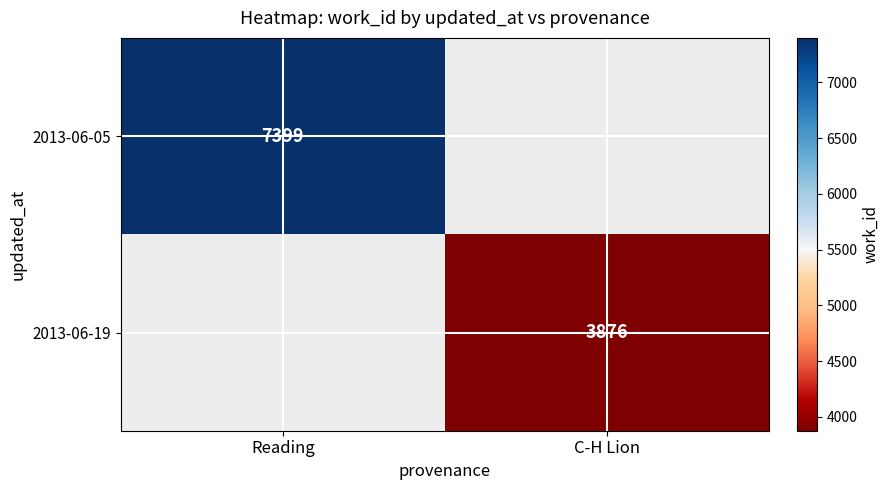

The value of 2013-06-19 at C-H Lion is 2056. True or false?

False